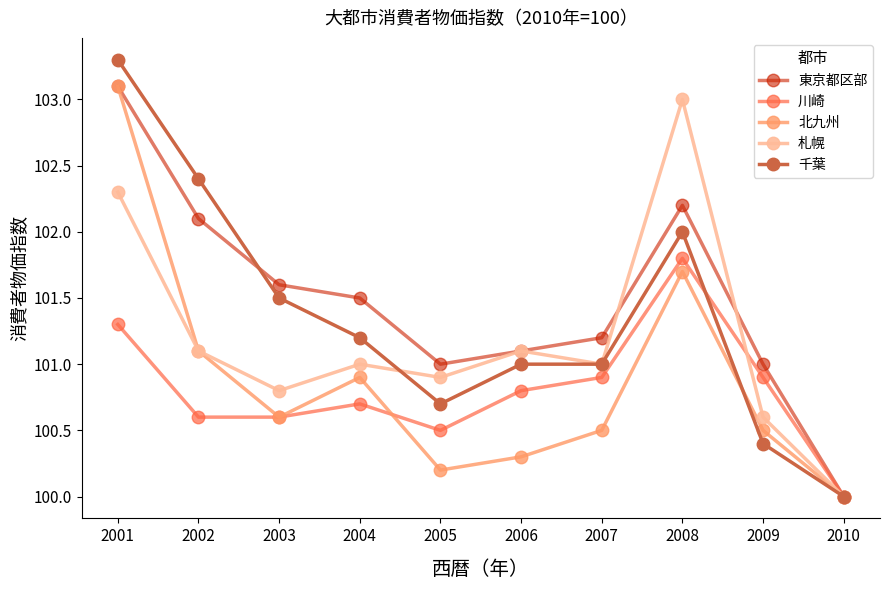

Which series changed the most between 2006 and 2008?

札幌